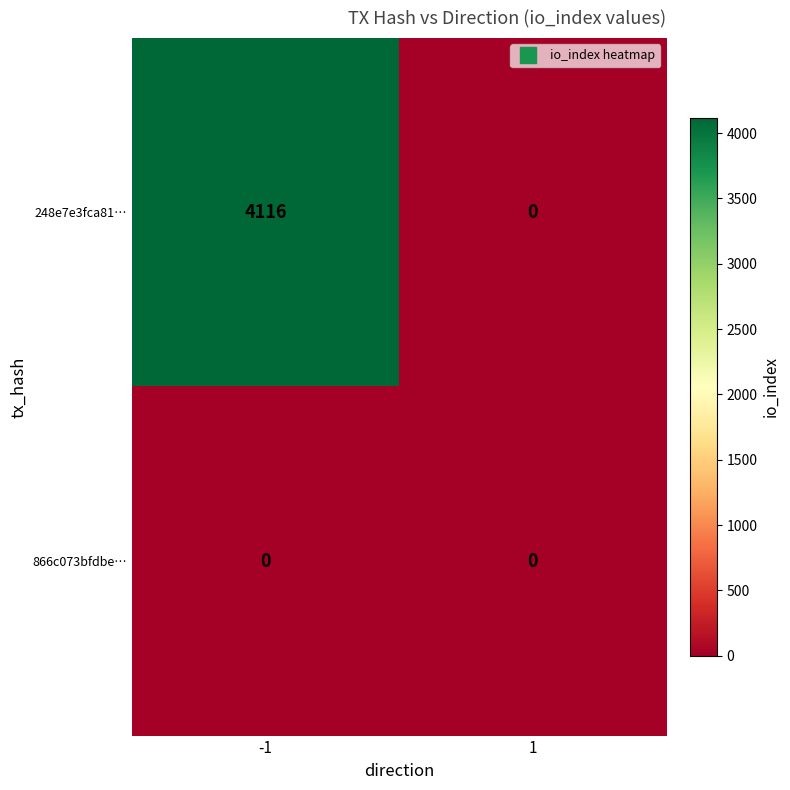

What is the greatest value displayed?

4116